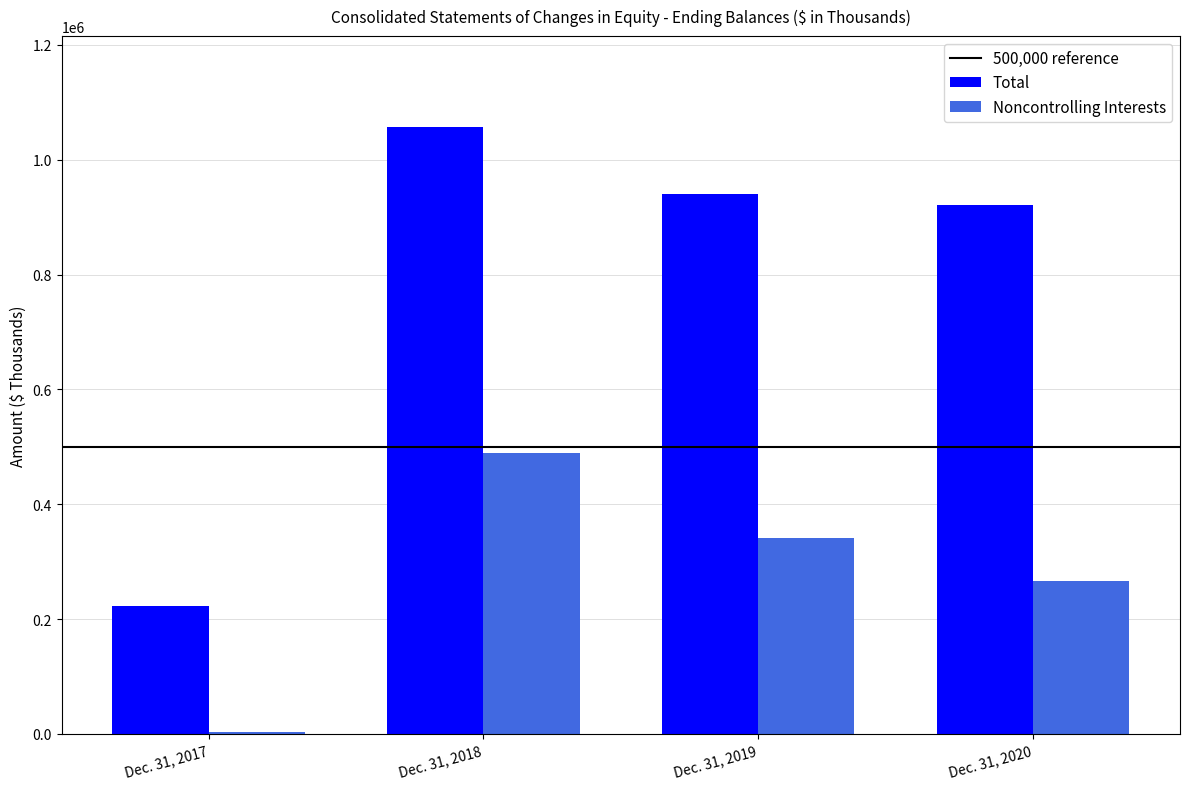

Are the bars grouped side by side (vs. stacked)?

Yes